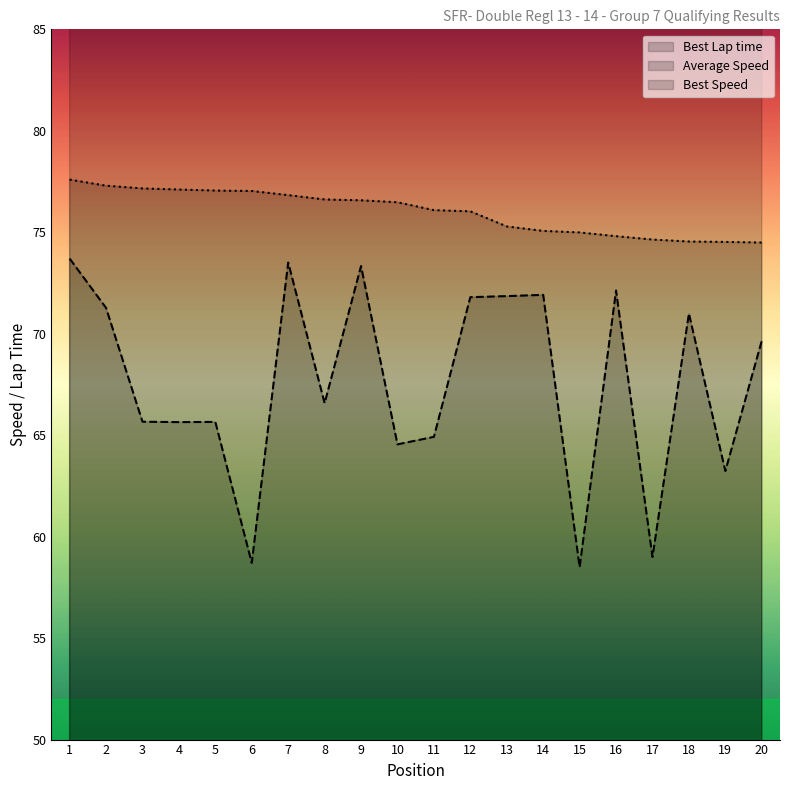

Which category has the highest value in the Best Speed series?

1